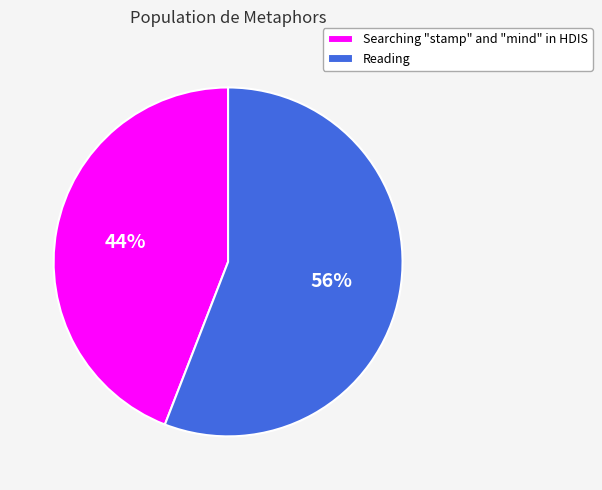

Count the number of slices in the pie.

2